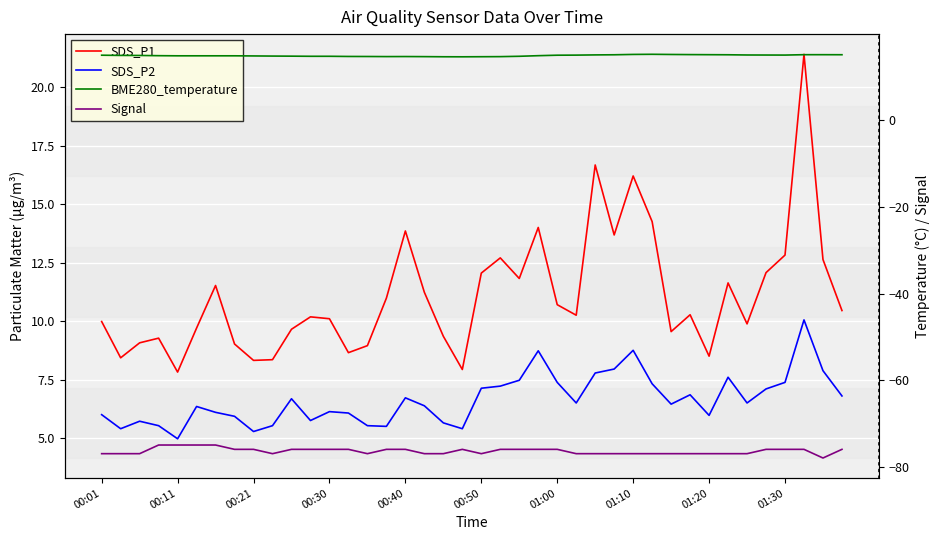

How many values in the SDS_P2 series exceed 6?

26